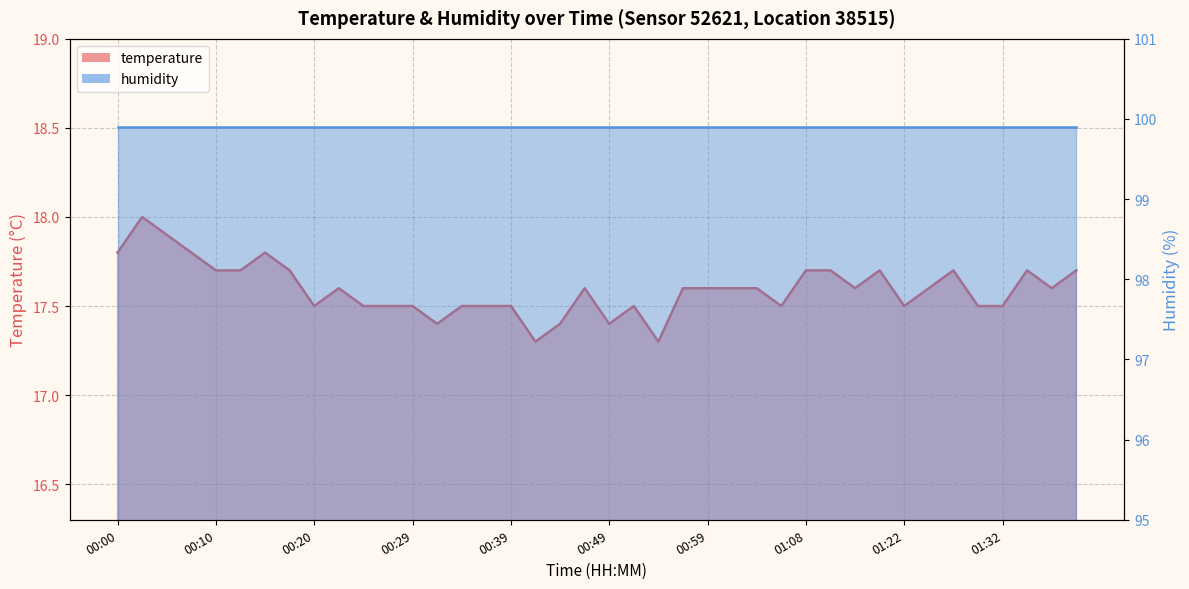

The value at 00:37 is 24.7. True or false?

False